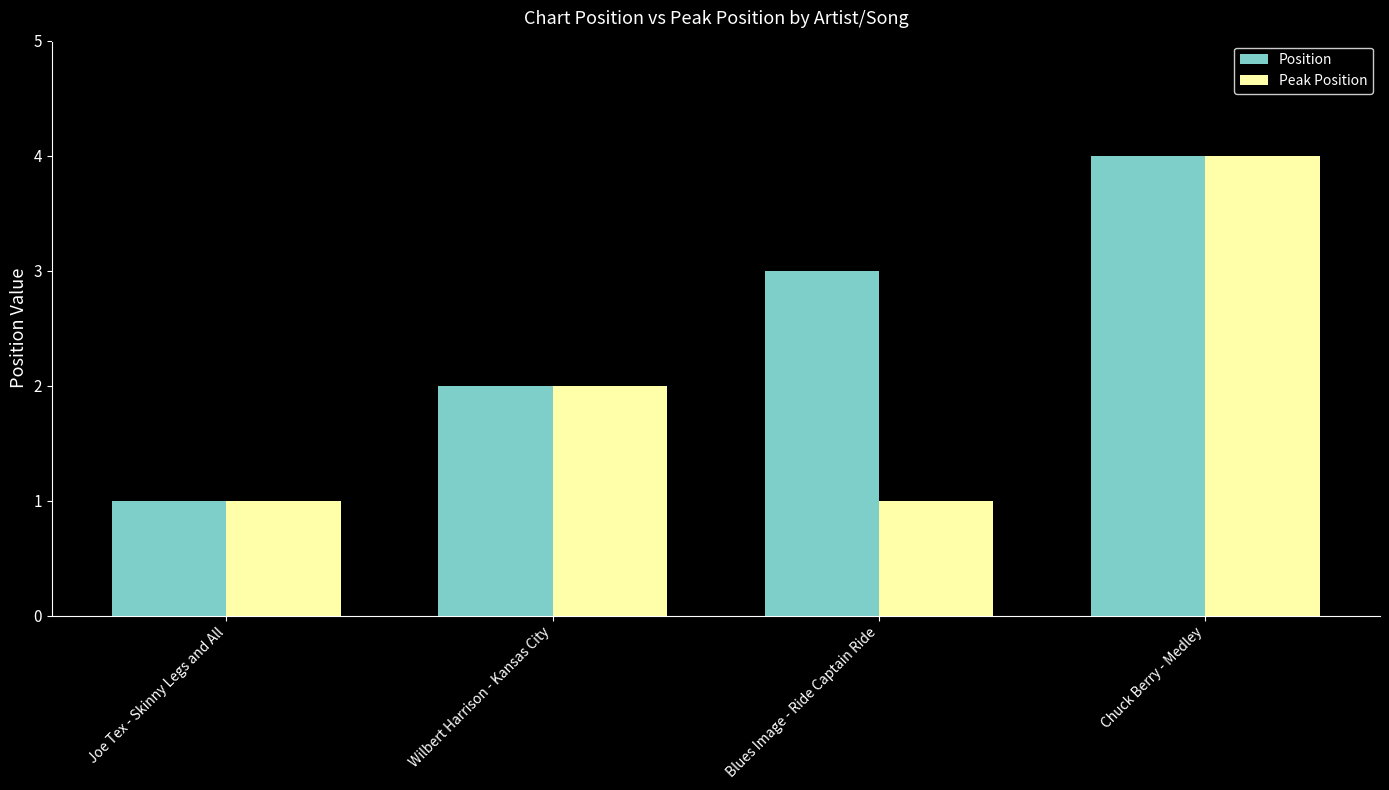

Which label corresponds to the largest value in the chart?

Chuck Berry - Medley